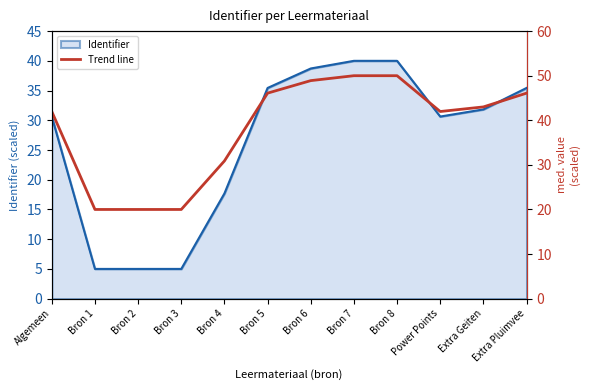

True or false: the data shows 12.4 at Power Points.

False